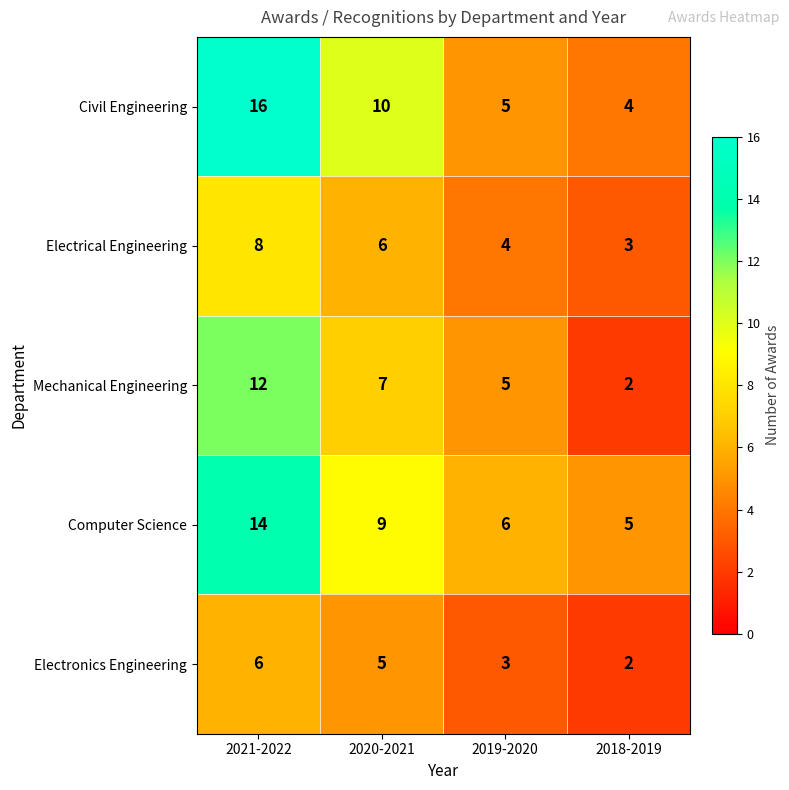

Which series has the largest total across all categories?

Civil Engineering